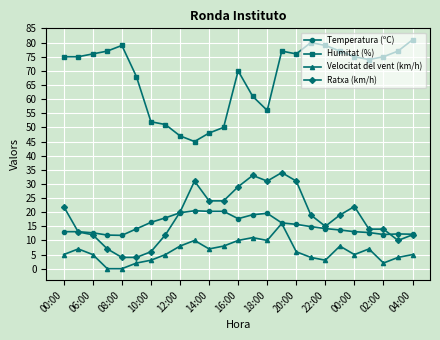

What is the value of the Ratxa (km/h) point at the 15th from the left?

31.0